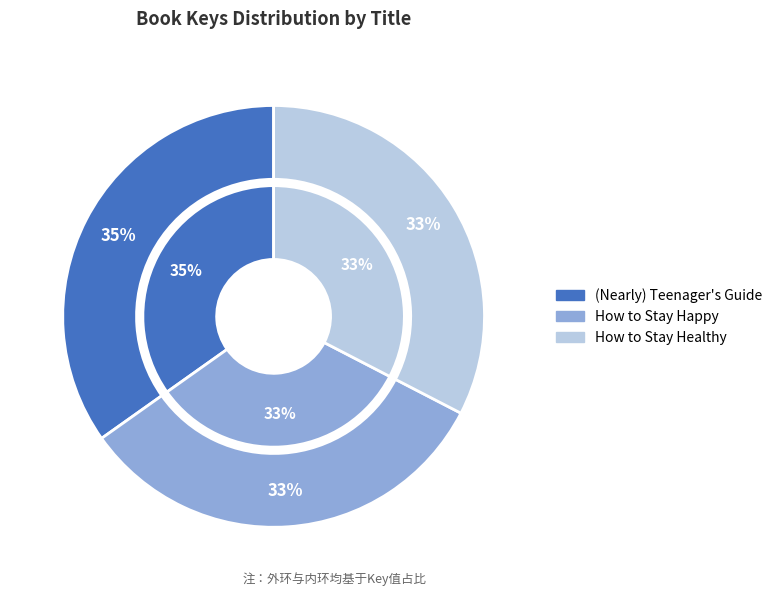

What is the total percentage of How to Stay Healthy and (Nearly) Teenager's Guide?

67.4%